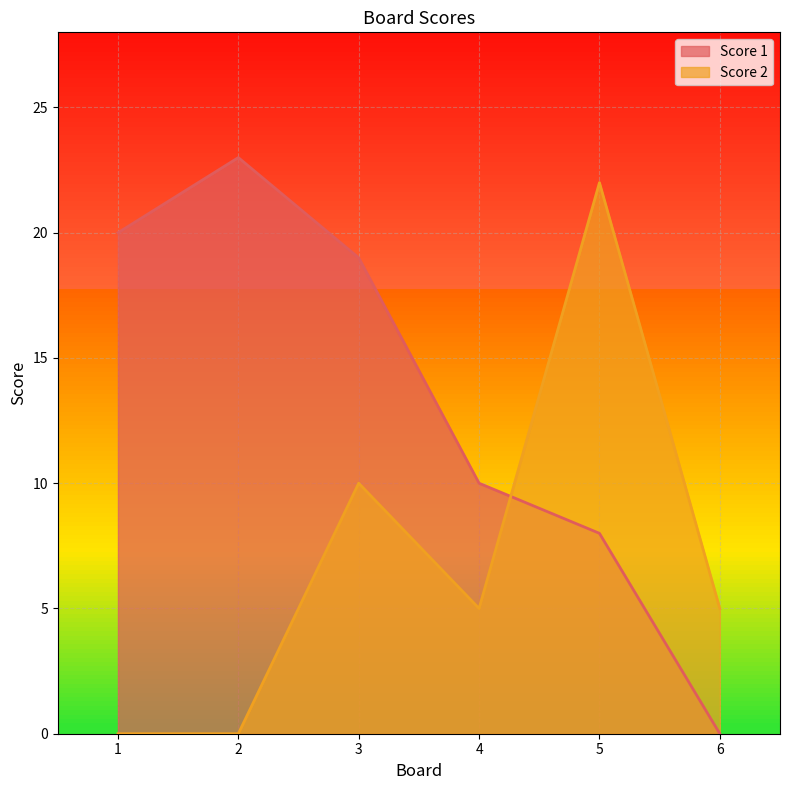

What is the sum of all Score 2 values?

42